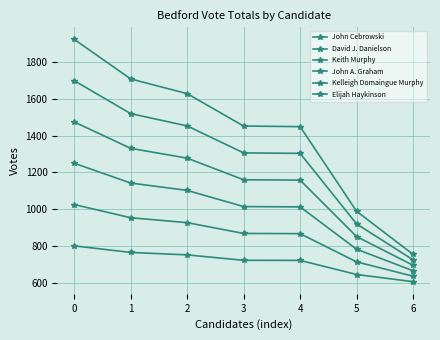

Reading left to right, list all the values displayed in this chart.

John Cebrowski: 801.2	765.4	752.1	722.8	722.2	645.6	606.6
David J. Danielson: 1025.6	953.9	927.3	868.6	867.6	714.3	636.3
Keith Murphy: 1250.0	1142.5	1102.5	1014.5	1013.0	783.0	666.0
John A. Graham: 1474.3	1331.0	1277.6	1160.3	1158.3	851.6	695.6
Kelleigh Domaingue Murphy: 1698.7	1519.5	1452.8	1306.2	1303.7	920.3	725.3
Elijah Haykinson: 1923.0	1708.0	1628.0	1452.0	1449.0	989.0	755.0